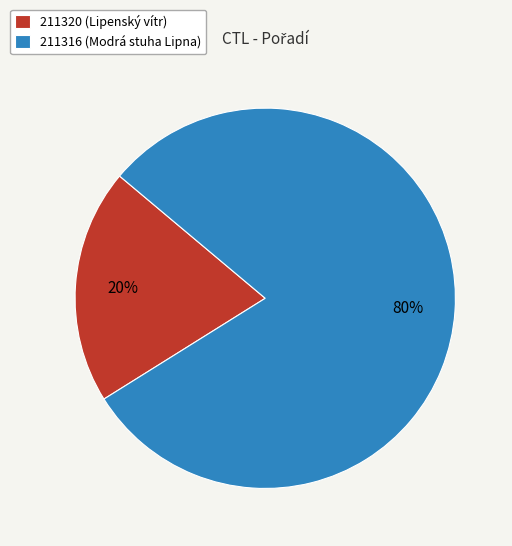

The 211320 (Lipenský vítr) slice represents 20% of the pie. True or false?

True